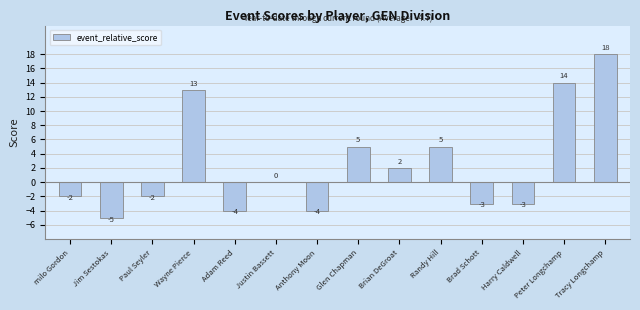

What is the change in value from Paul Seyler to Randy Hill?

+7